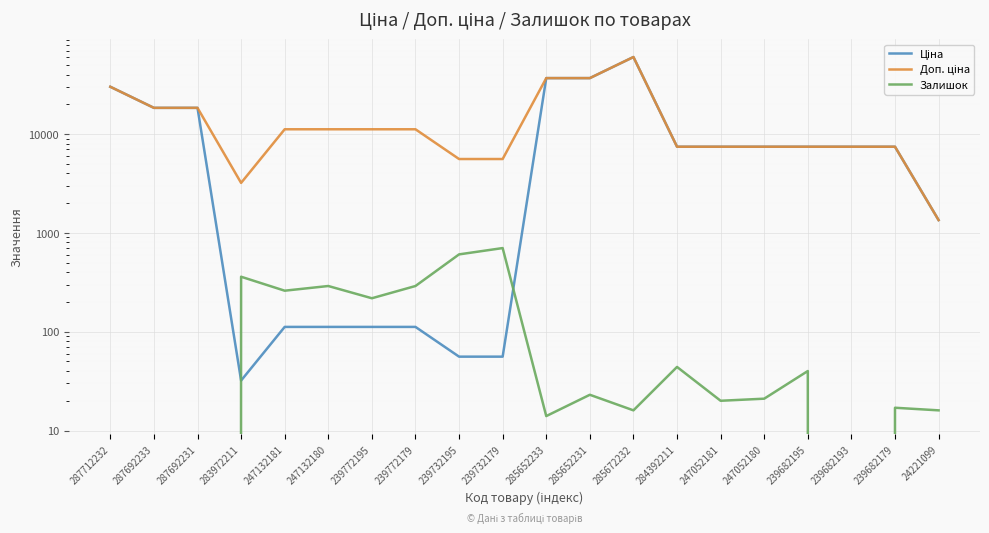

Which series has the largest total across all categories?

Доп. ціна